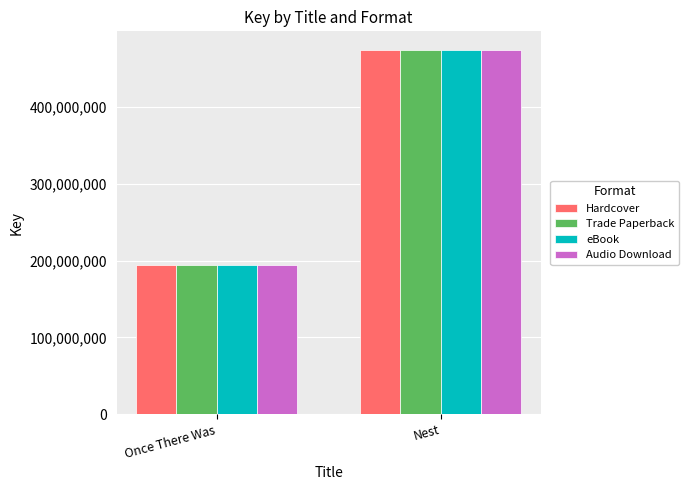

What is the difference between the Trade Paperback values at Once There Was and Nest?

280519413